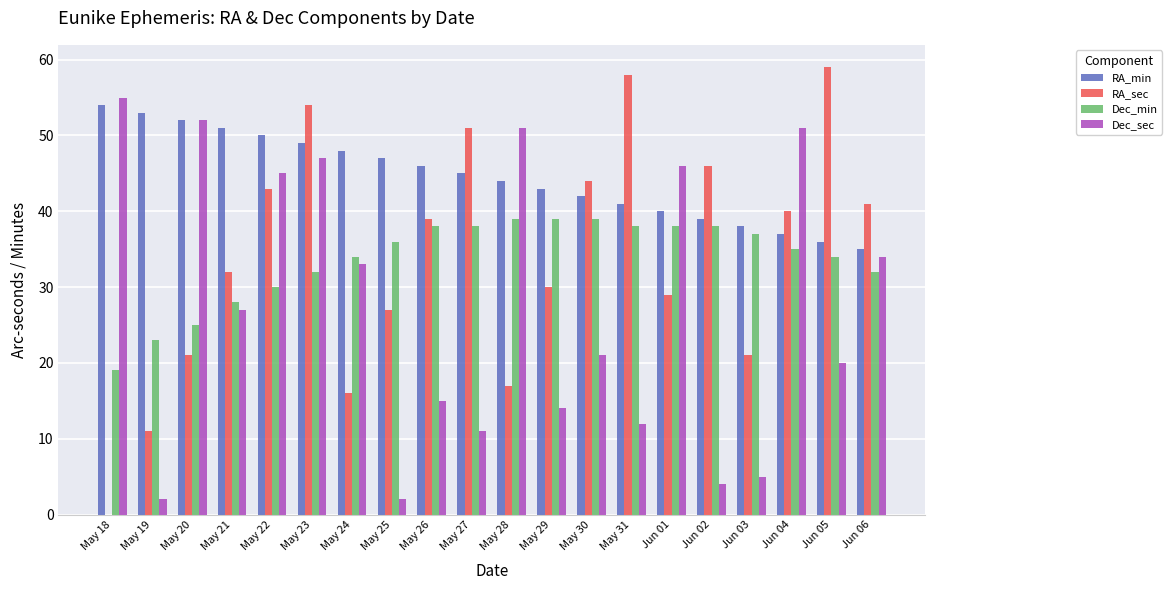

What is the highest value of the RA_min series?

54